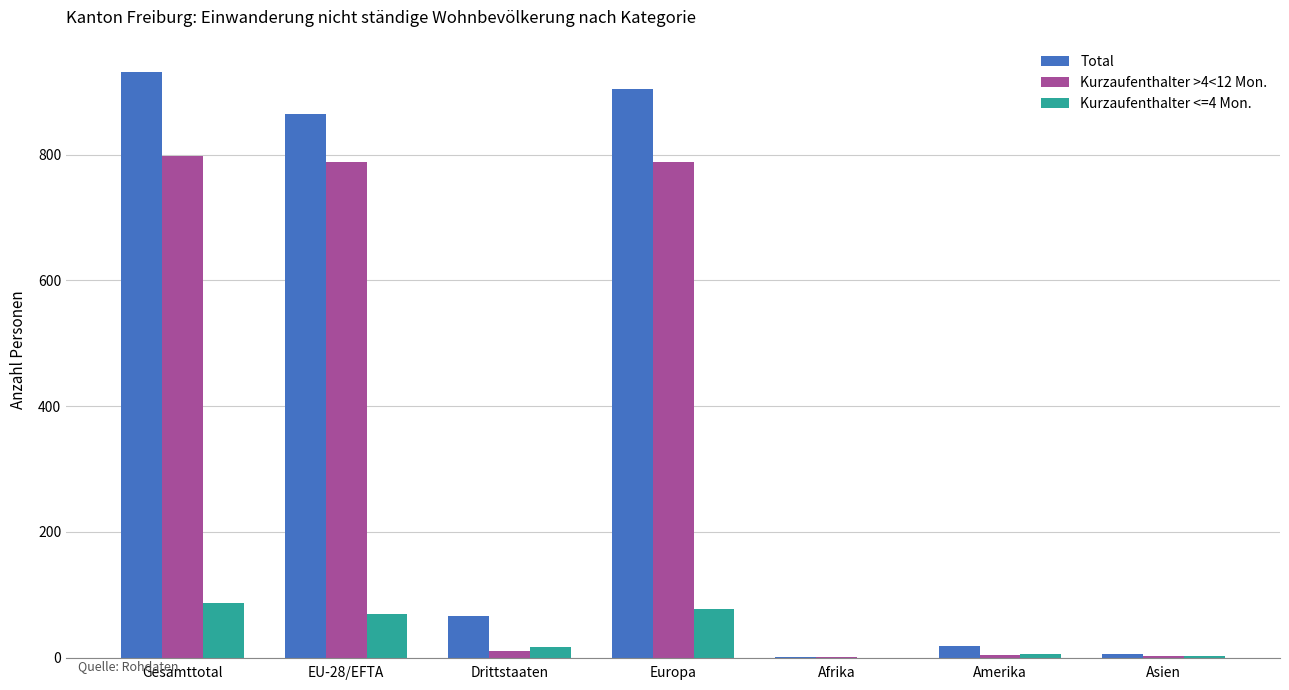

The value of Kurzaufenthalter >4<12 Mon. at Gesamttotal is 798. True or false?

True